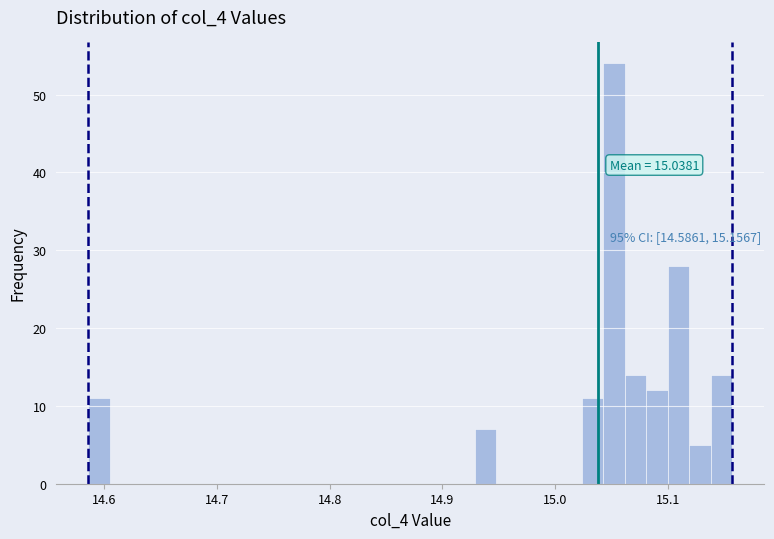

Read against the x-axis, roughly where is the centre of the tallest bar?

15.05